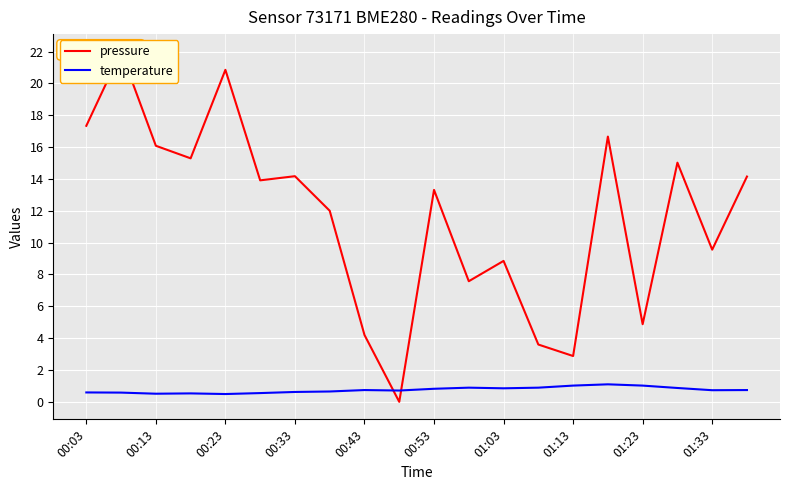

Is this an area chart (filled region under the line)?

No